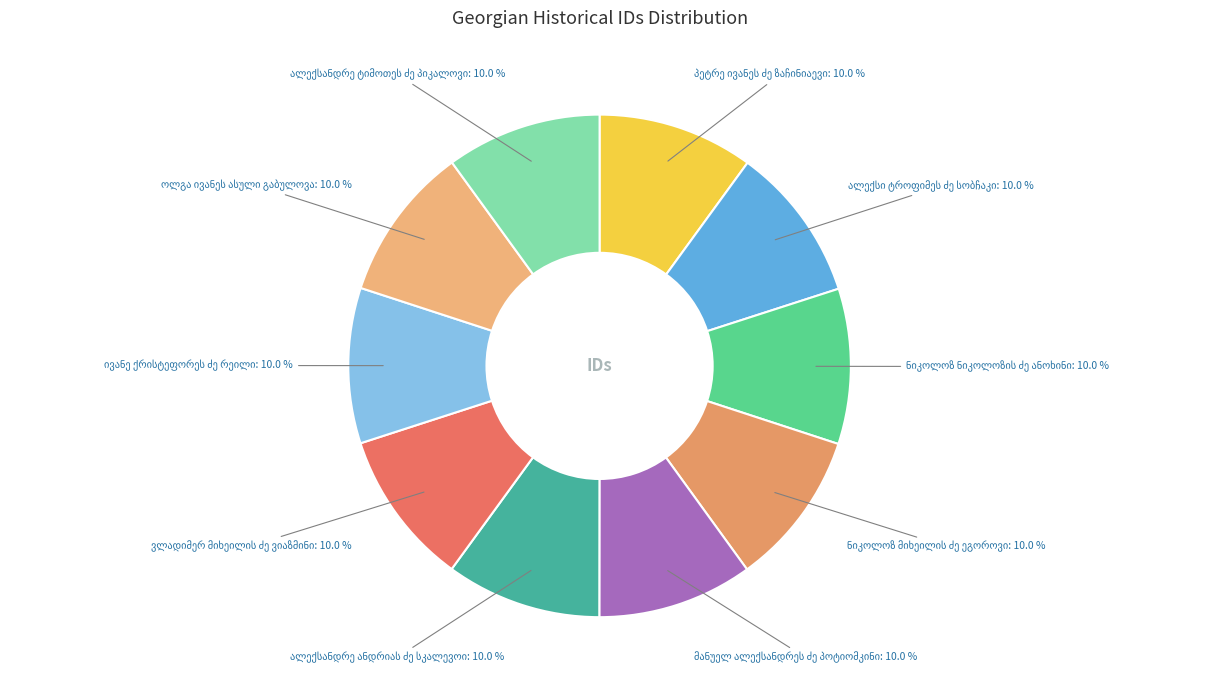

Is there a majority slice in this chart?

No